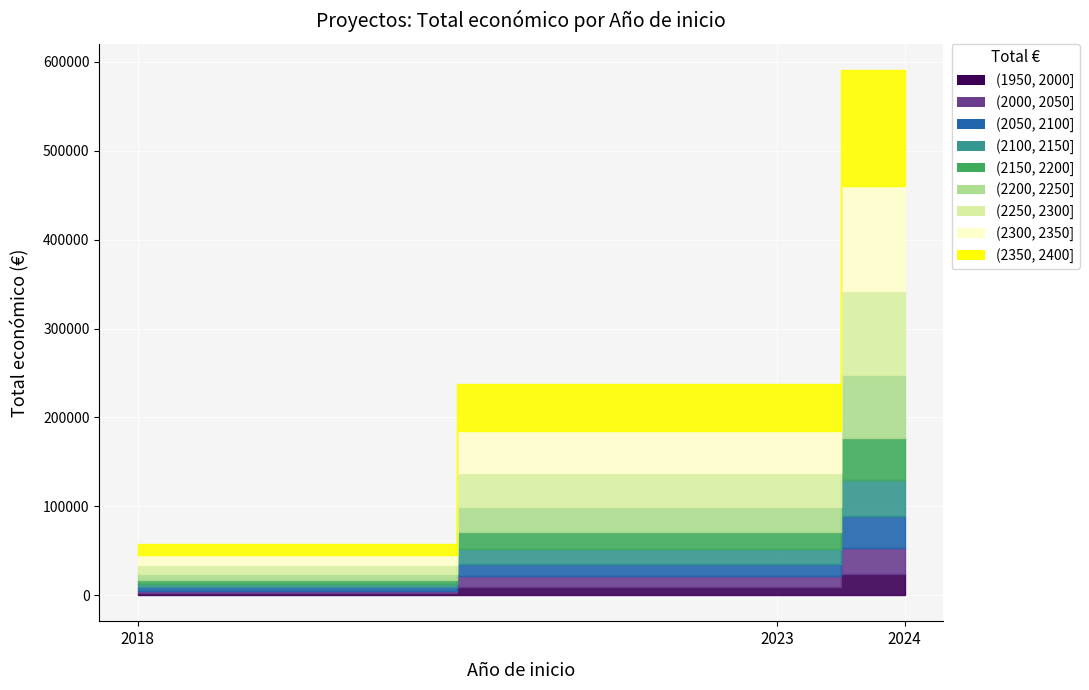

What value does the data have at 2023, to the nearest 50?

237050